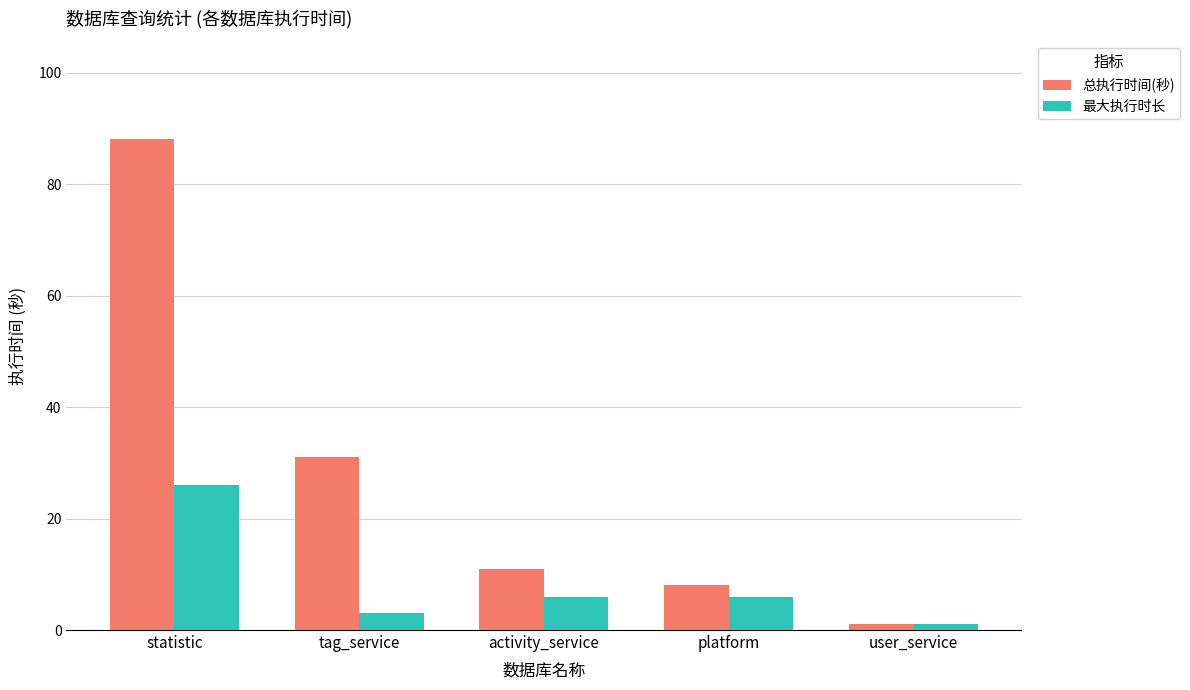

List the series in order of their overall mean, highest first.

总执行时间(秒), 最大执行时长